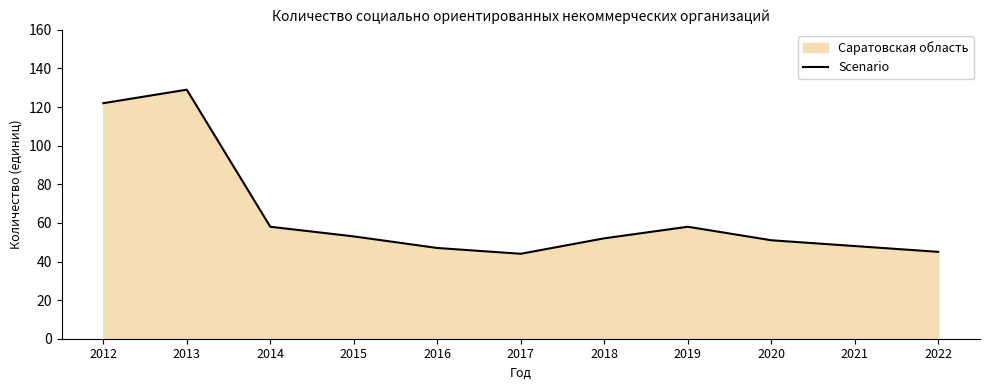

How many data points does each series have?

11